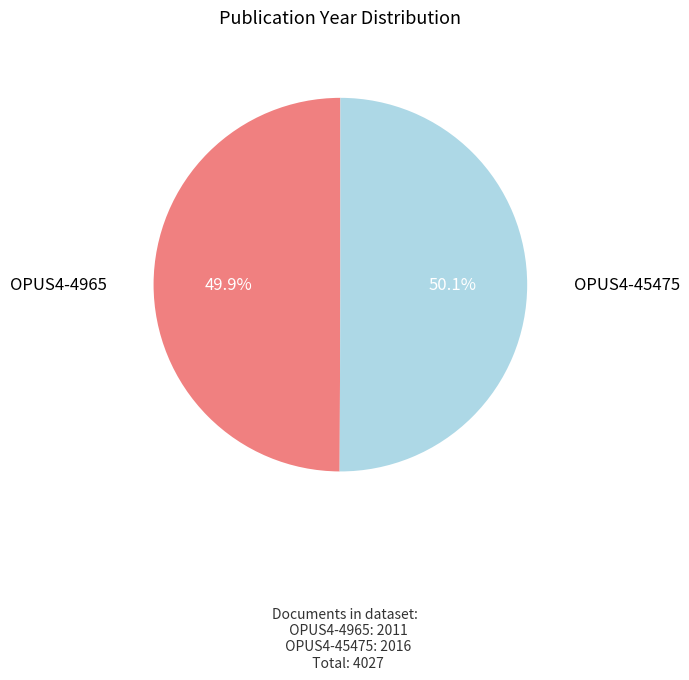

How many slices are in this pie chart?

2